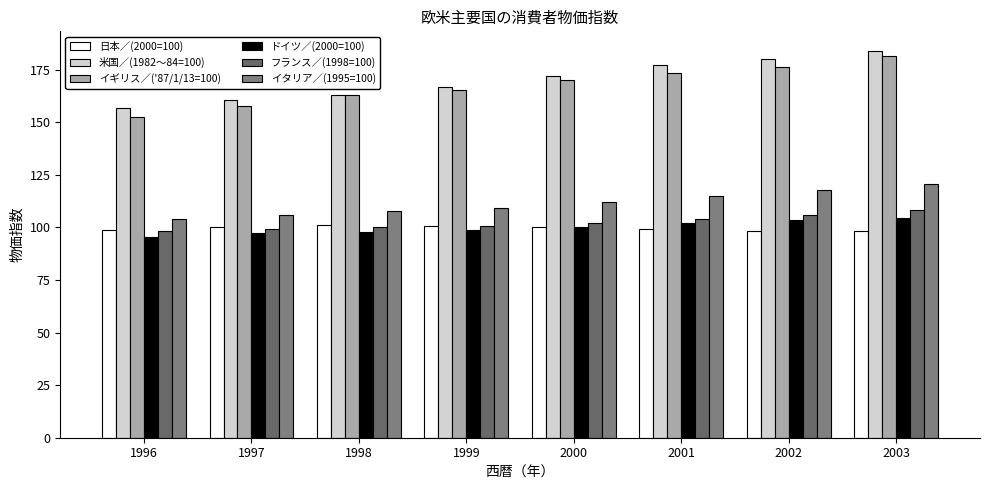

How many bars are there in each group?

6